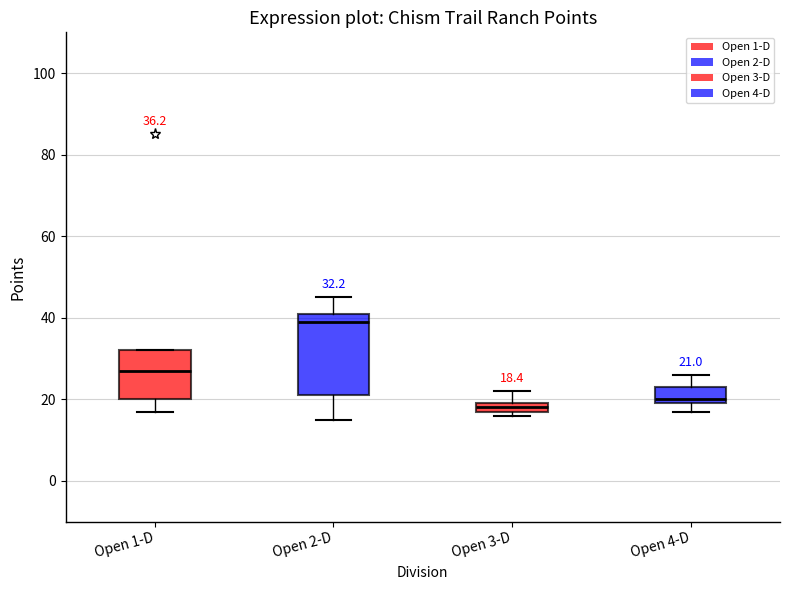

Which box is the tallest, from its lower edge to its upper edge?

Open 2-D